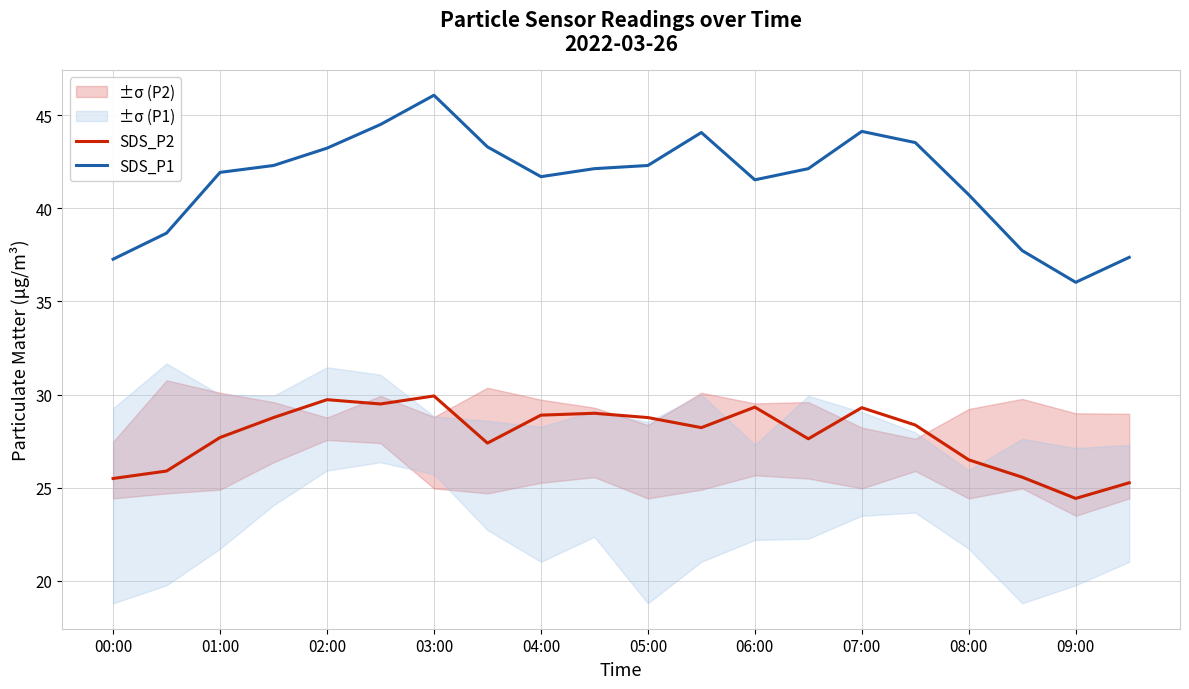

True or false: SDS_P2 and SDS_P1 intersect in this chart.

False